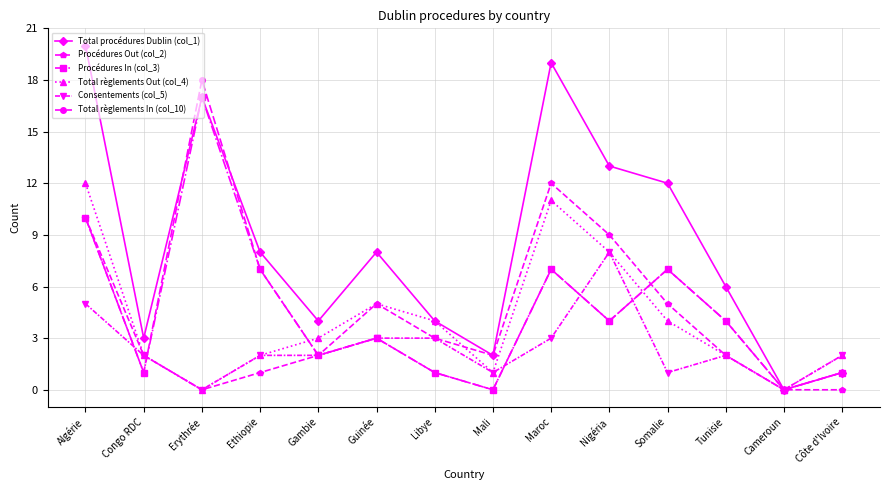

True or false: Procédures In (col_3) and Consentements (col_5) cross at least once.

True